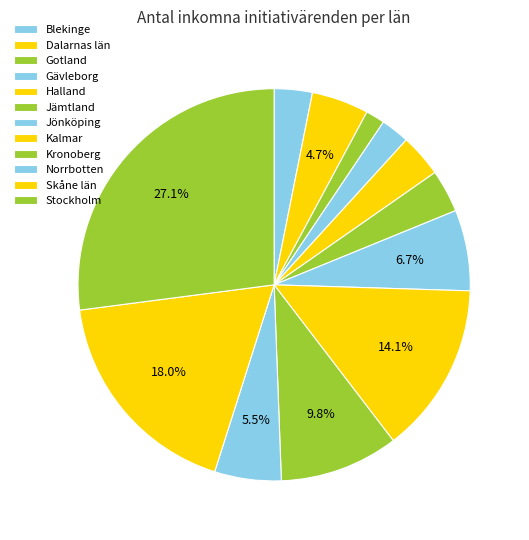

What percentage do Blekinge and Kronoberg together represent?

12.9%